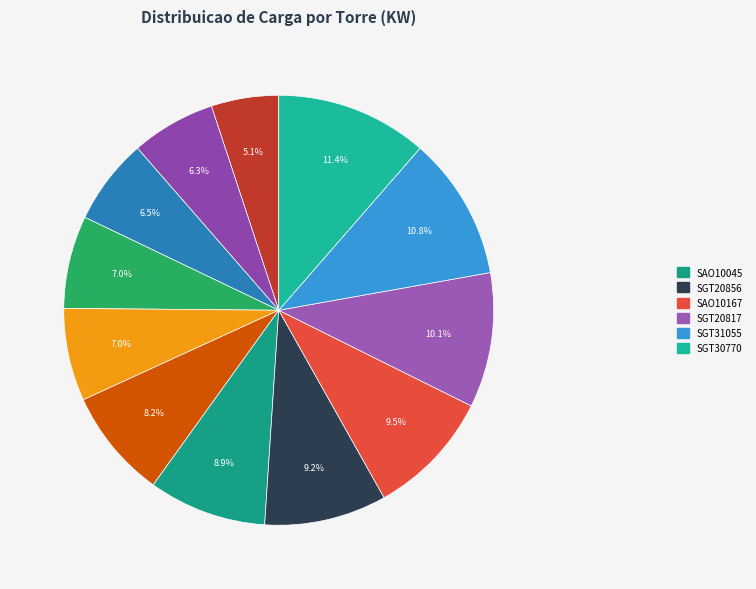

How many segments does this pie chart have?

12